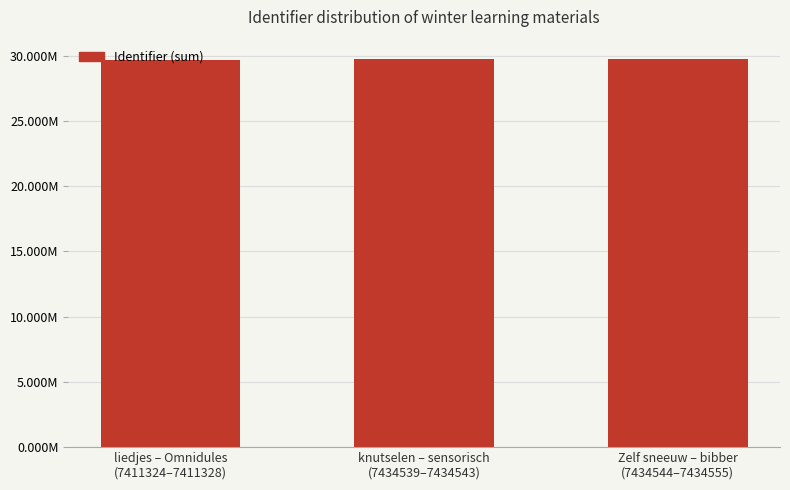

List the labels in order of value, largest first.

Zelf sneeuw – bibber
(7434544–7434555), knutselen – sensorisch
(7434539–7434543), liedjes – Omnidules
(7411324–7411328)